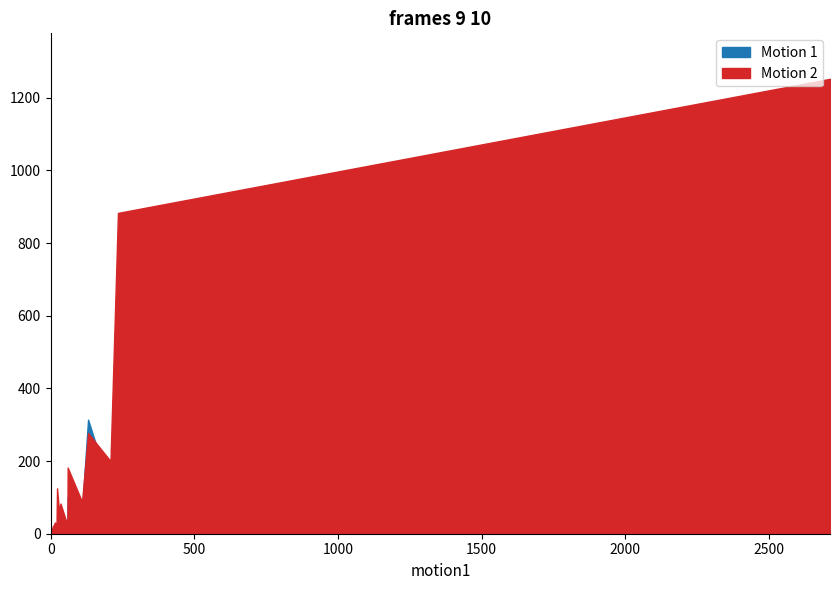

At which label is Motion 2 closest to 626?

234